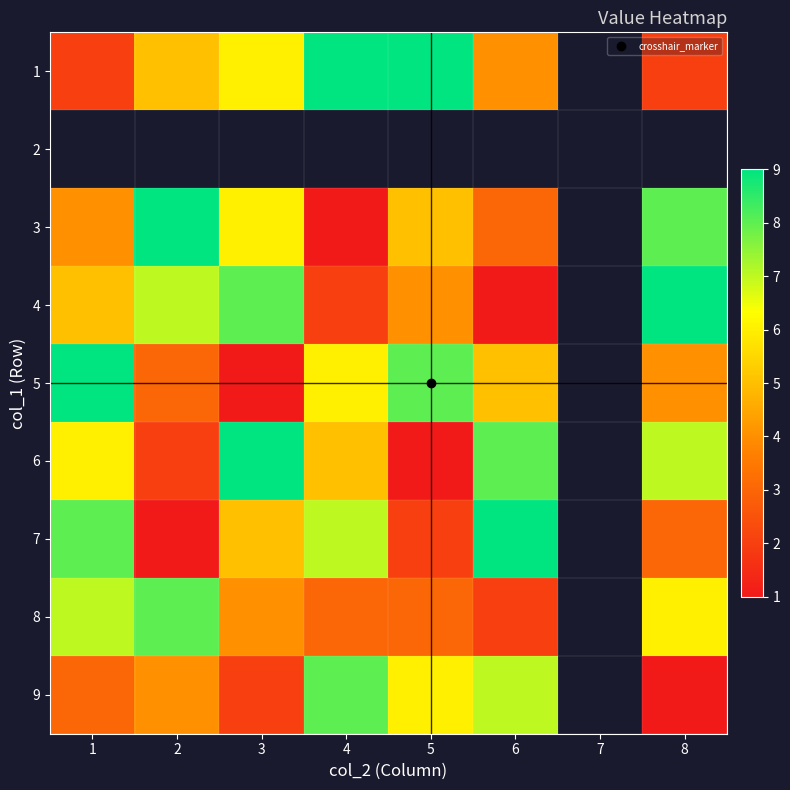

What is the difference between the maximum and minimum values in the 4 series?

8.0